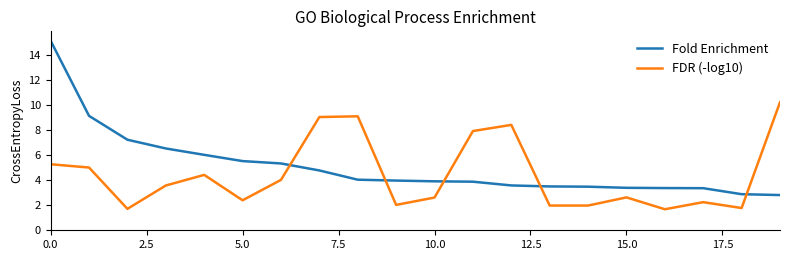

List the series in order of their peak value, highest first.

Fold Enrichment, FDR (-log10)